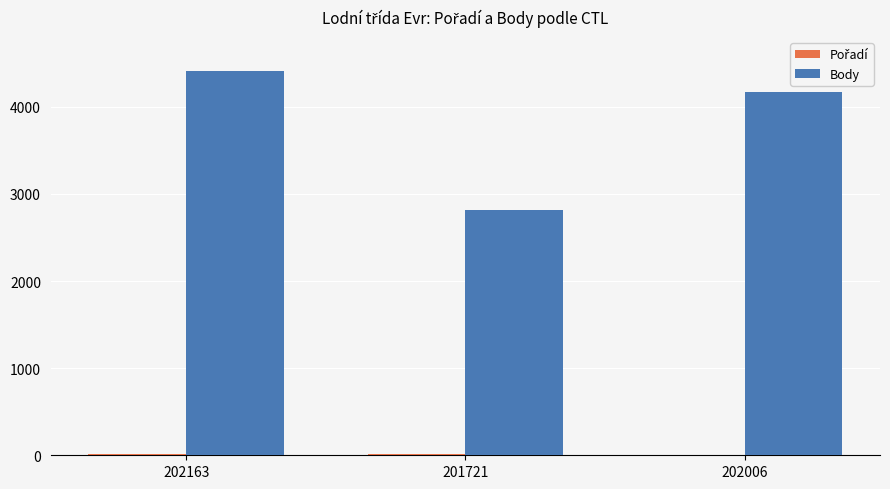

At which category is the sum across all series the highest?

202163